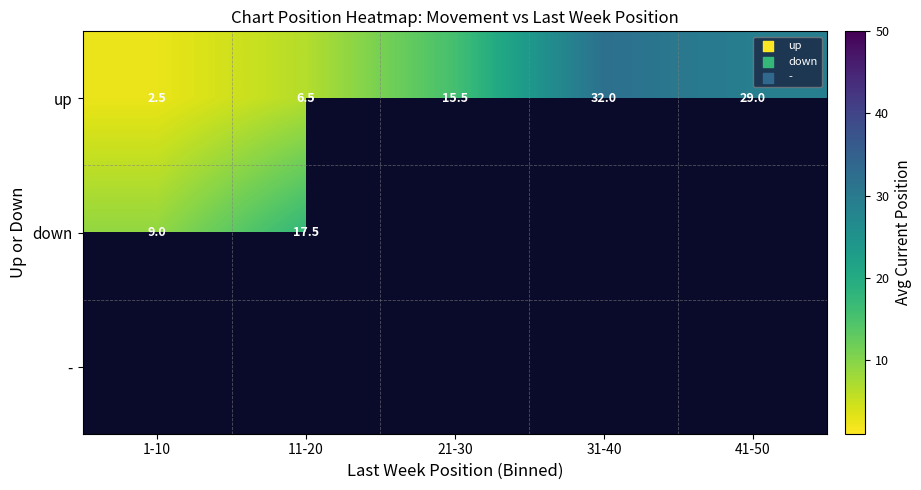

What is the lowest value of the up series?

2.5